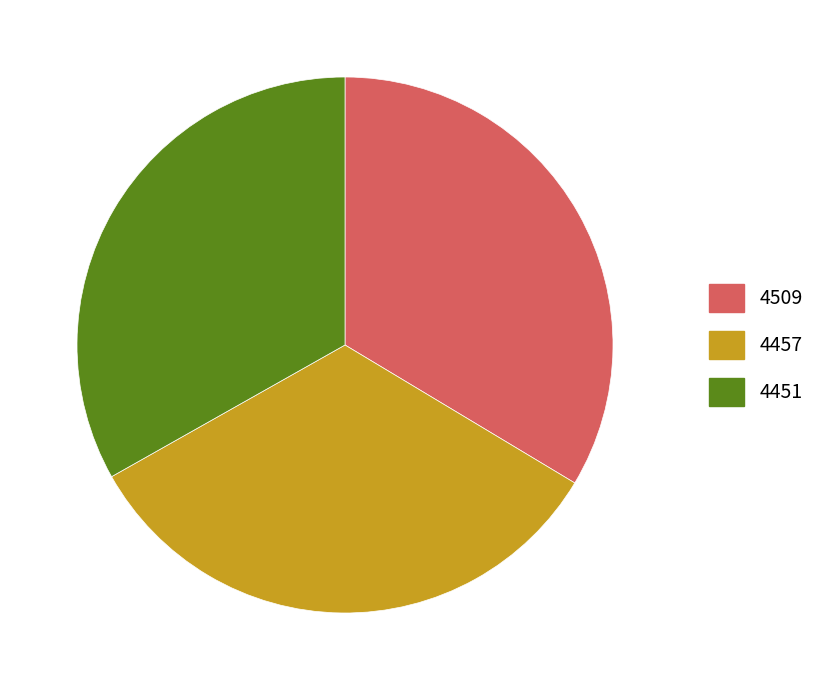

Is the sum of 4457 and 4451 greater than half?

Yes